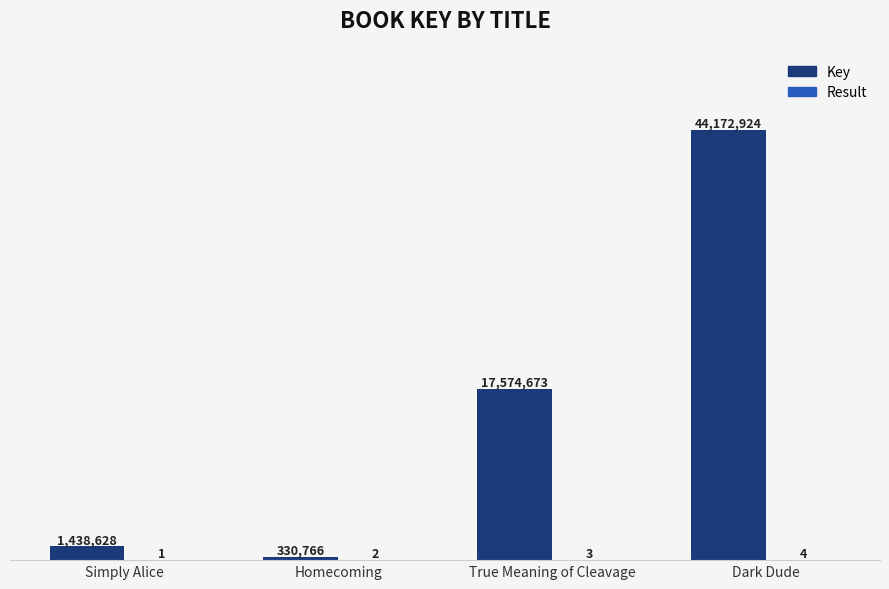

Does the chart contain stacked bars?

No